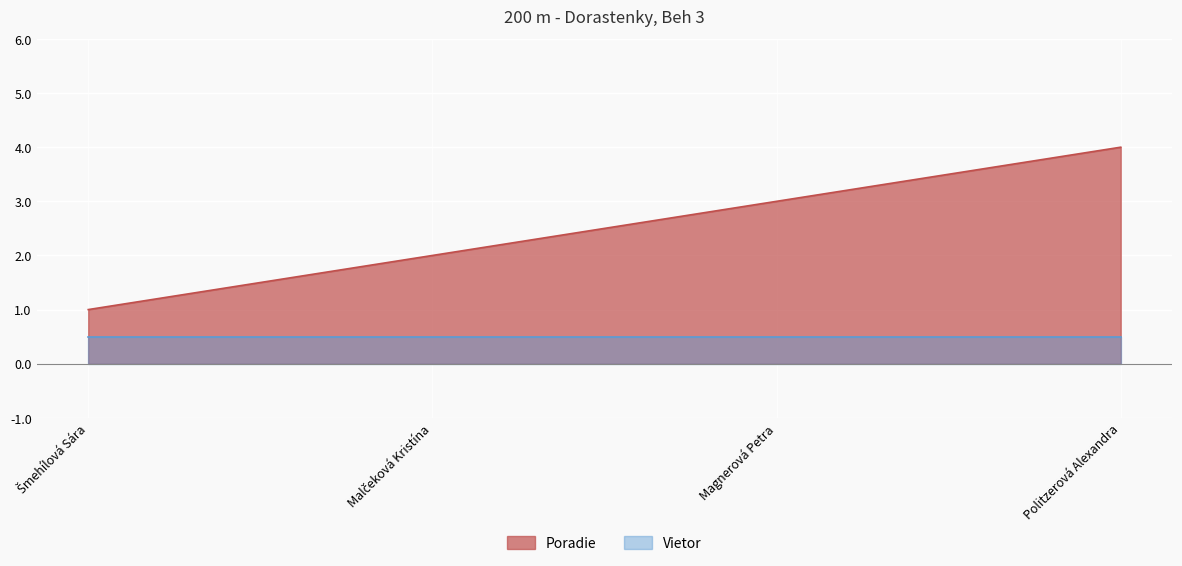

Rank the categories by value from highest to lowest.

Politzerová Alexandra, Magnerová Petra, Malčeková Kristína, Šmehílová Sára